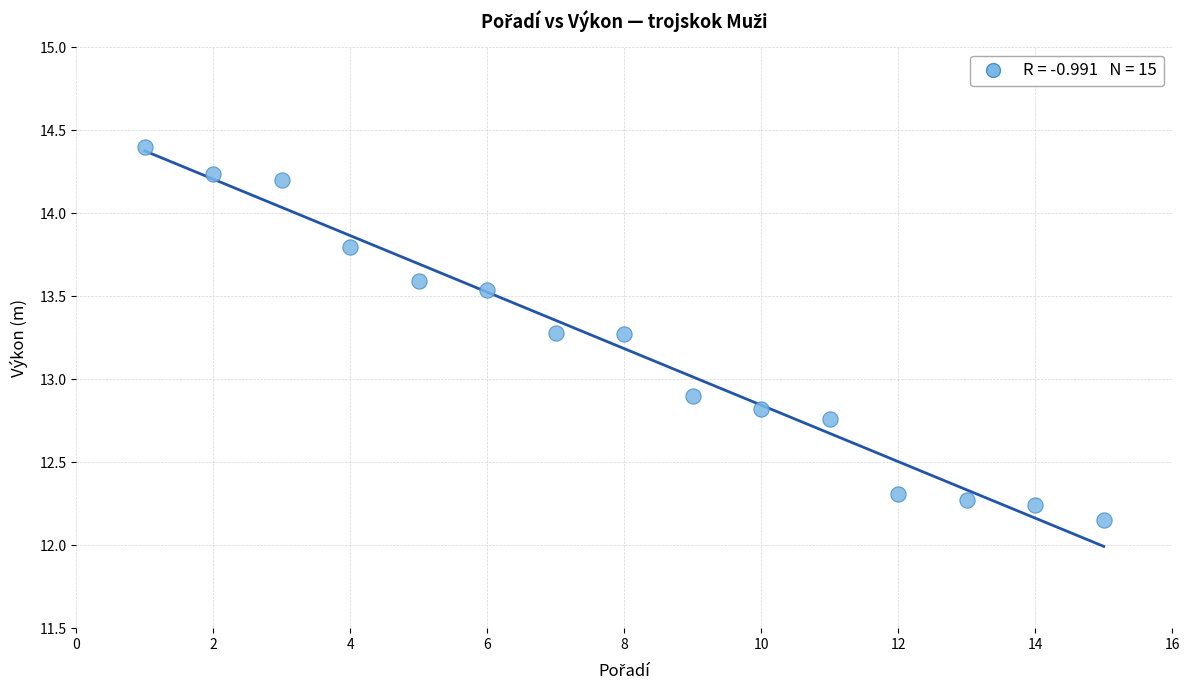

What Y value in the scatter plot is closest to 13?

12.9